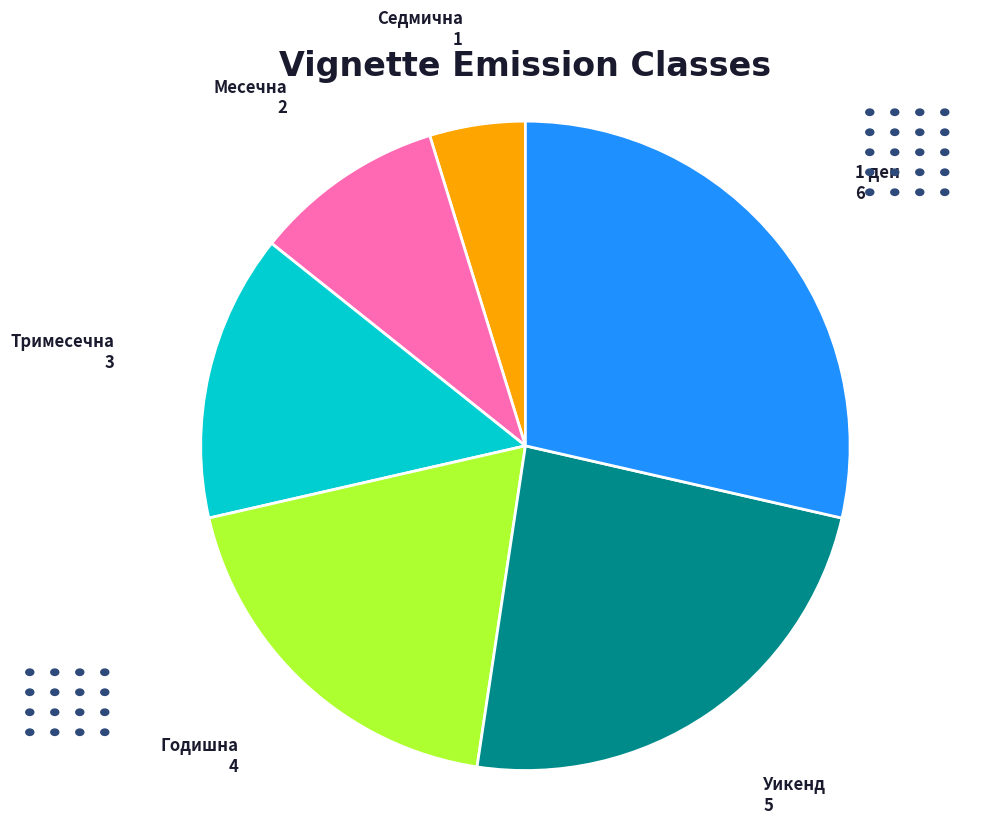

Is there a majority slice in this chart?

No